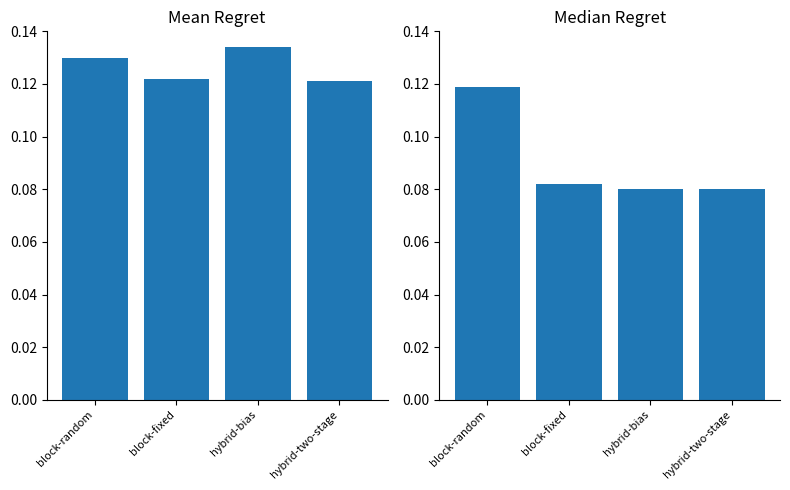

Count the Median Regret values in the range 0 to 1.

4